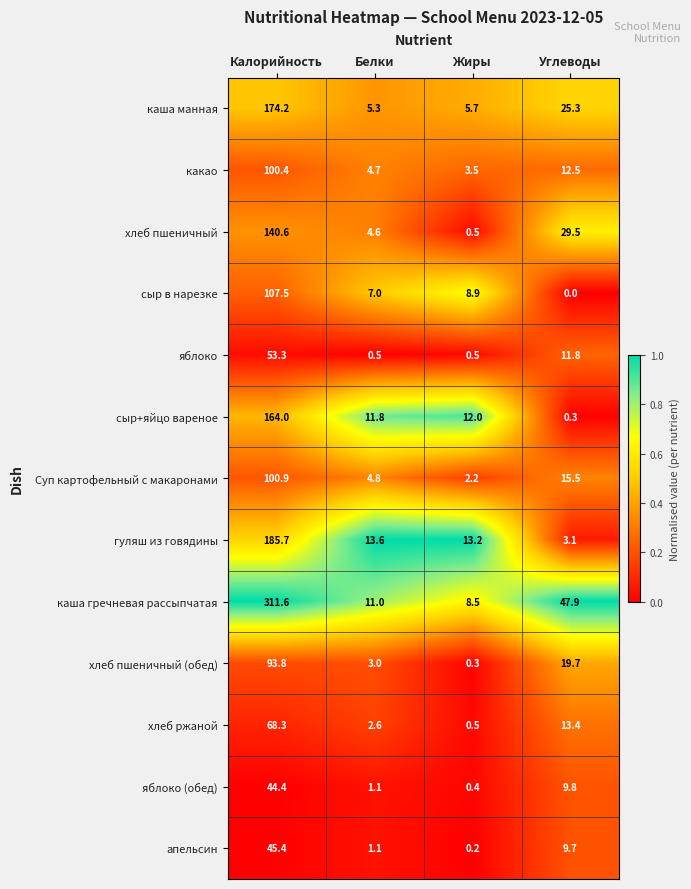

Which series has the largest total across all categories?

каша гречневая рассыпчатая